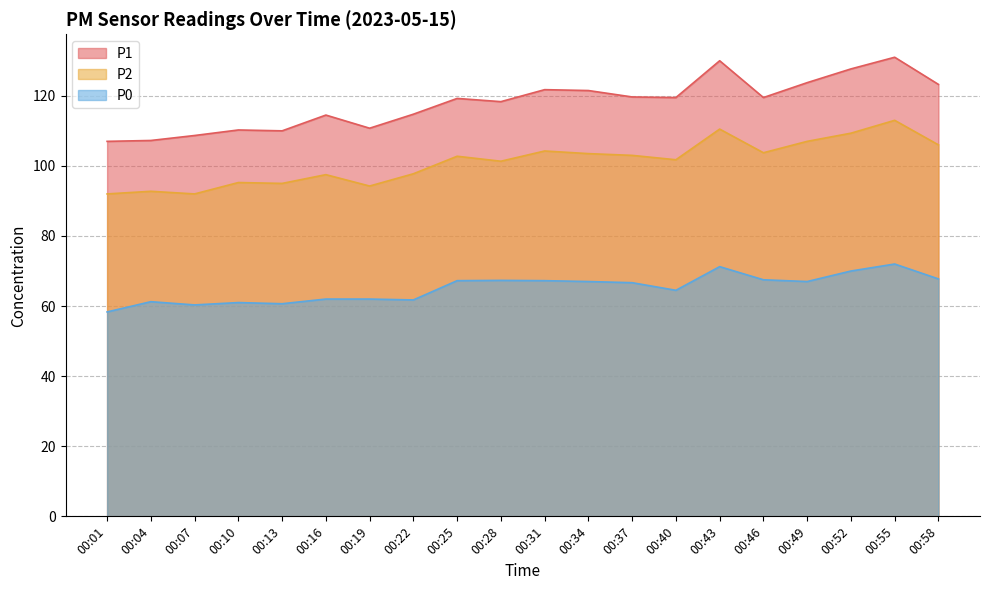

At which label does P1 reach its peak?

00:55